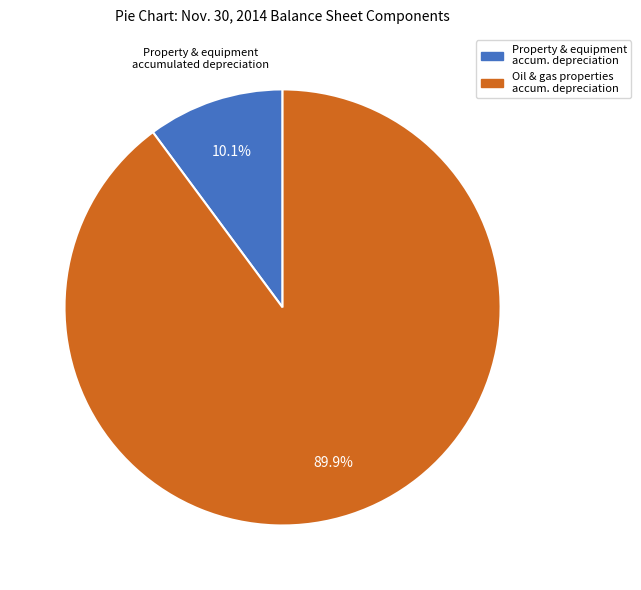

Is there a majority slice in this chart?

Yes